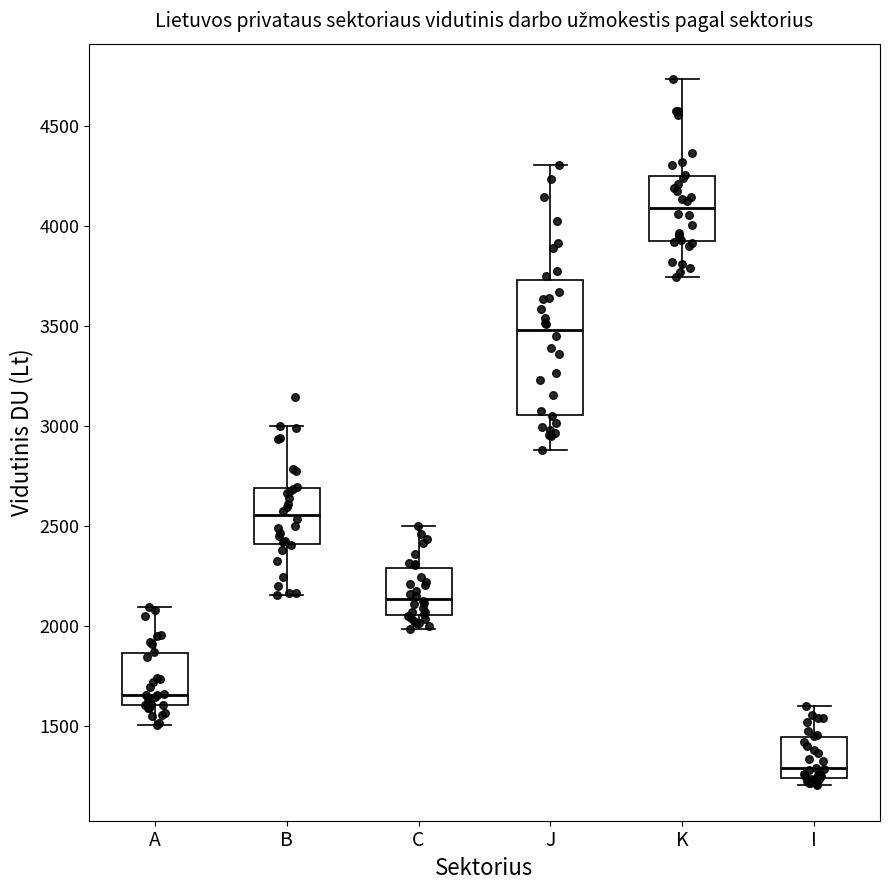

Reading left to right, transcribe this box plot: for each box, give where its median line is, the range the box spans, and where its two whiskers end, as read against the y-axis. The values are not printed on the chart, so give them approximately, as read against the axis.

A: median 1650, box 1600 to 1850, whiskers 1500 to 2100
B: median 2550, box 2400 to 2700, whiskers 2150 to 3000
C: median 2150, box 2050 to 2300, whiskers 2000 to 2500
J: median 3500, box 3050 to 3750, whiskers 2900 to 4300
K: median 4100, box 3900 to 4250, whiskers 3750 to 4750
I: median 1300, box 1250 to 1450, whiskers 1200 to 1600